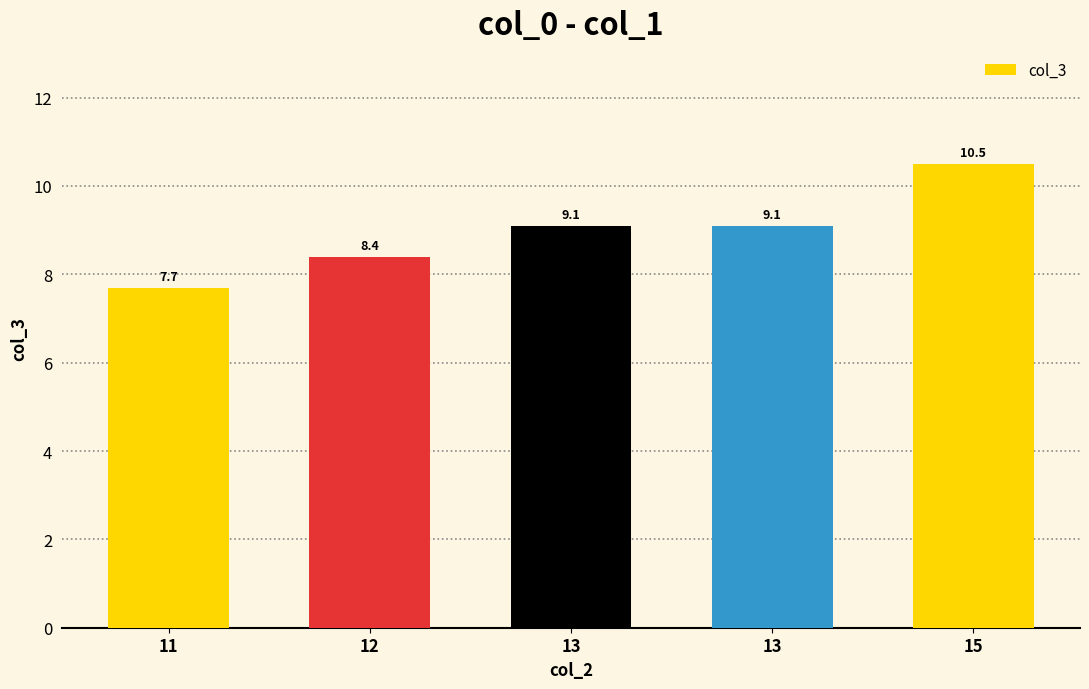

How many data points are above 9?

3